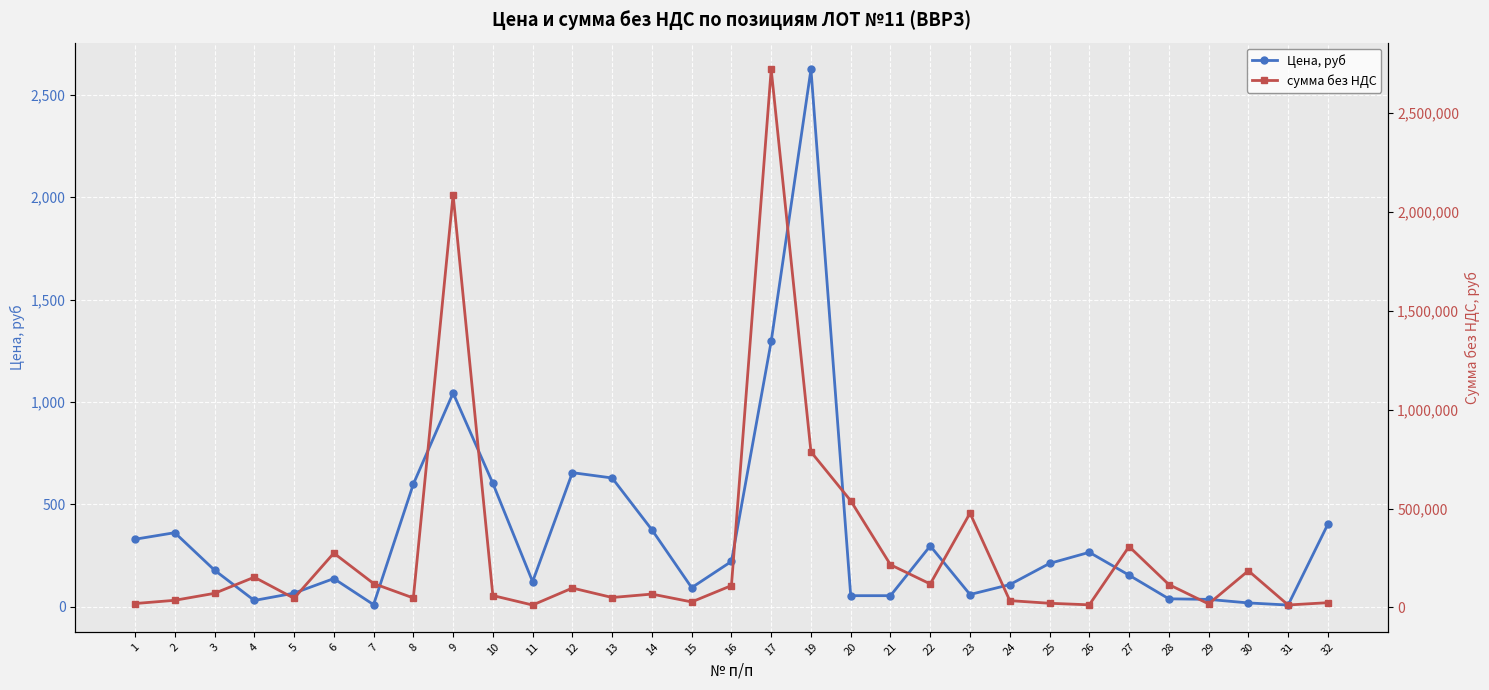

What are all the series names shown in the legend?

Цена, руб, сумма без НДС